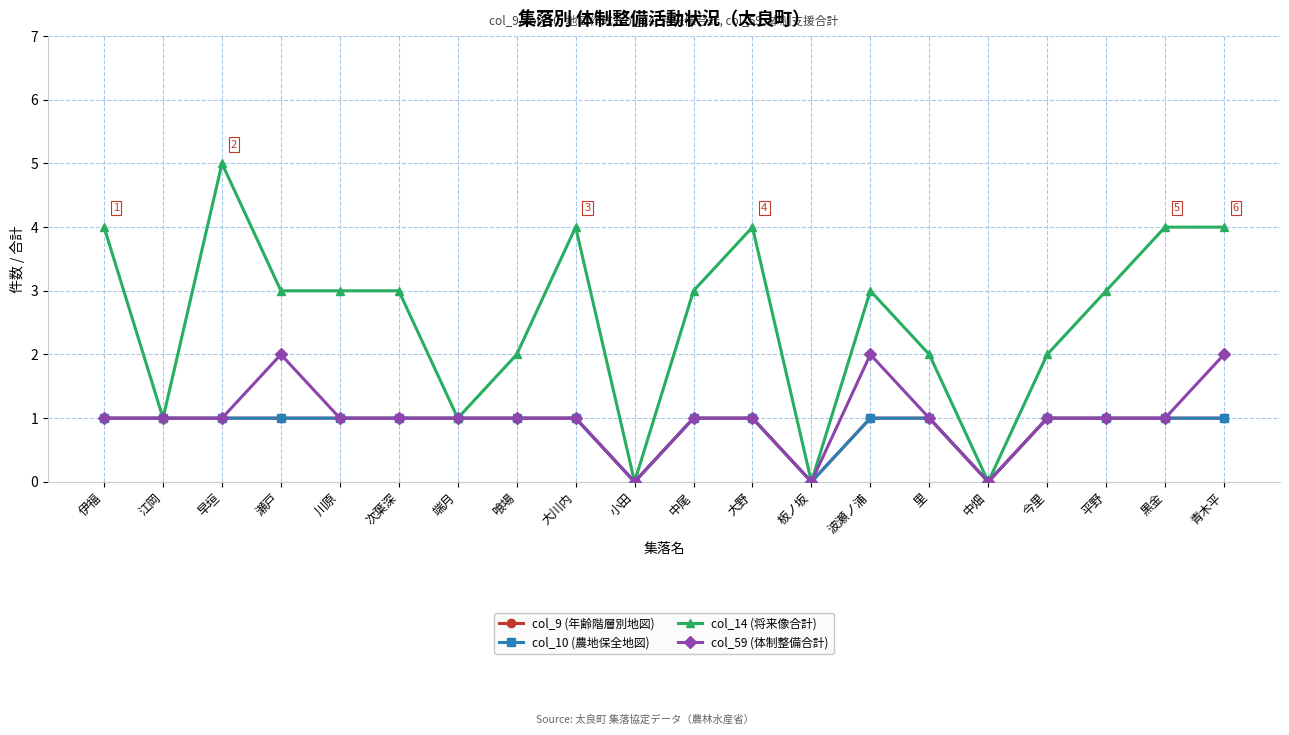

Reading left to right, extract all data points from this chart.

col_9 (年齢階層別地図): 1	1	1	1	1	1	1	1	1	0	1	1	0	1	1	0	1	1	1	1
col_10 (農地保全地図): 1	1	1	1	1	1	1	1	1	0	1	1	0	1	1	0	1	1	1	1
col_14 (将来像合計): 4	1	5	3	3	3	1	2	4	0	3	4	0	3	2	0	2	3	4	4
col_59 (体制整備合計): 1	1	1	2	1	1	1	1	1	0	1	1	0	2	1	0	1	1	1	2